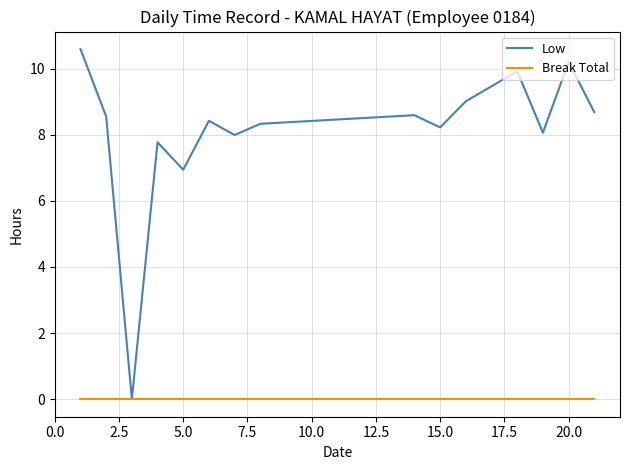

Which series has the largest range (max minus min)?

Low